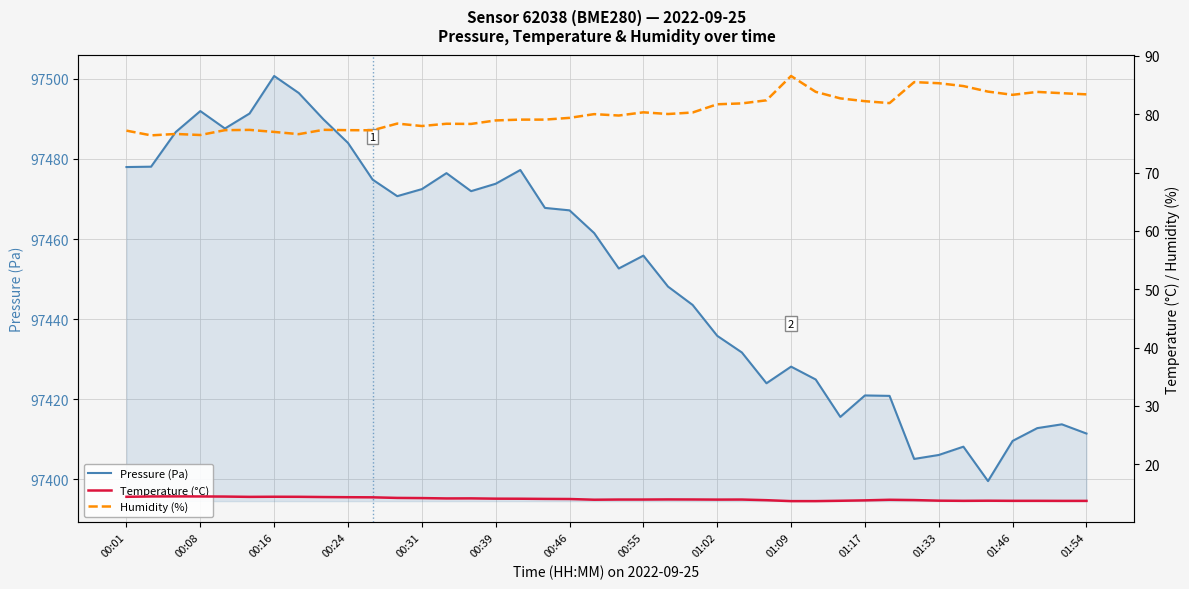

Is the value of Temperature (°C) at 22 greater than the value of Humidity (%) at 21?

No